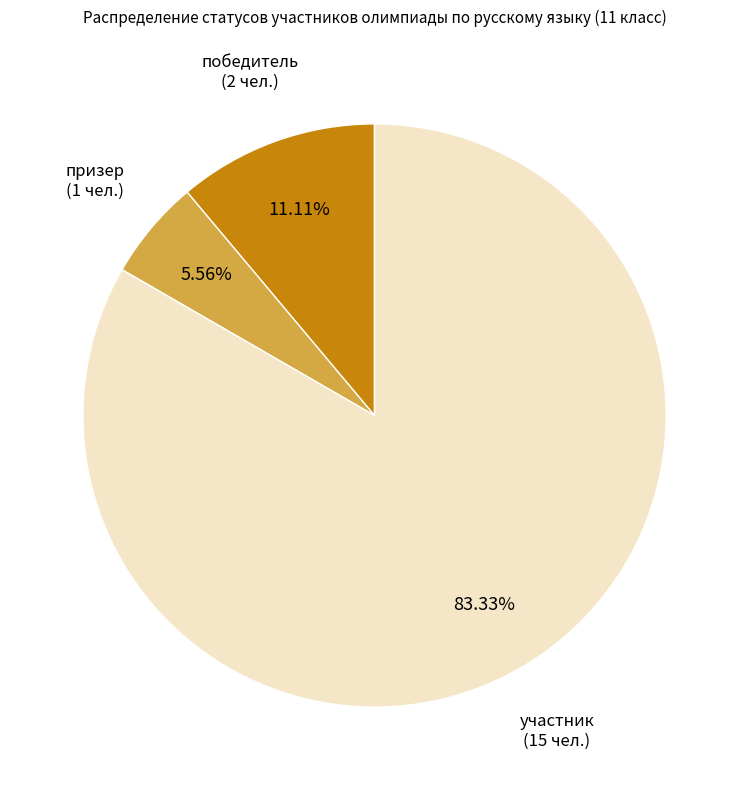

What is the largest slice in the pie chart?

участник